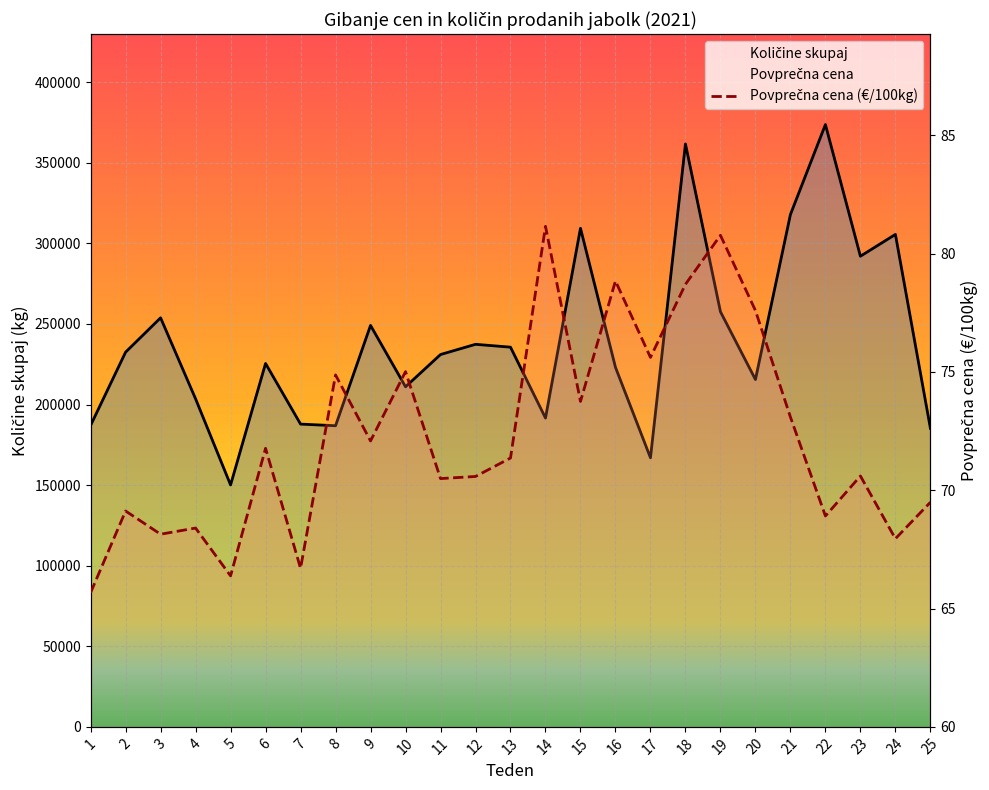

What is the difference between the second highest and minimum values in the Povprečna cena series?

15.1